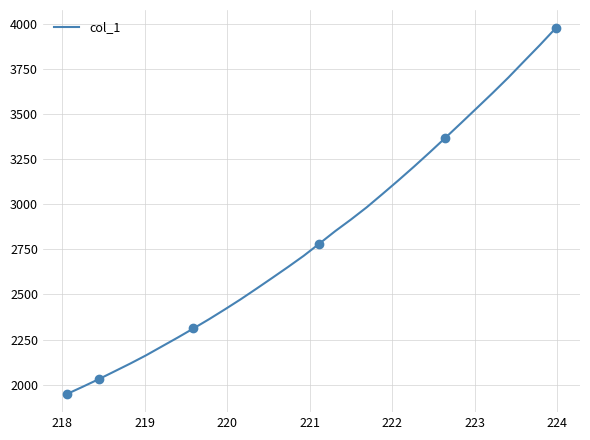

Reading right to left, list all the values displayed in this chart.

3973.8	3880.7	3791.3	3701.2	3615.6	3532.5	3449.6	3367.7	3286.6	3207.5	3130.8	3056.1	2982.6	2914.9	2850.5	2781.7	2714.0	2651.8	2591.4	2531.8	2473.1	2417.4	2363.2	2311.5	2261.0	2212.1	2163.0	2117.5	2074.1	2030.9	1989.6	1949.4